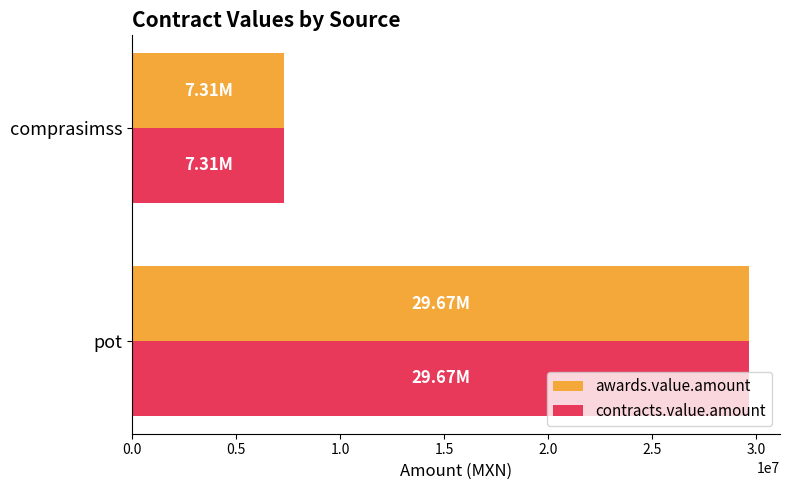

List the labels in order of awards.value.amount value, smallest first.

comprasimss, pot